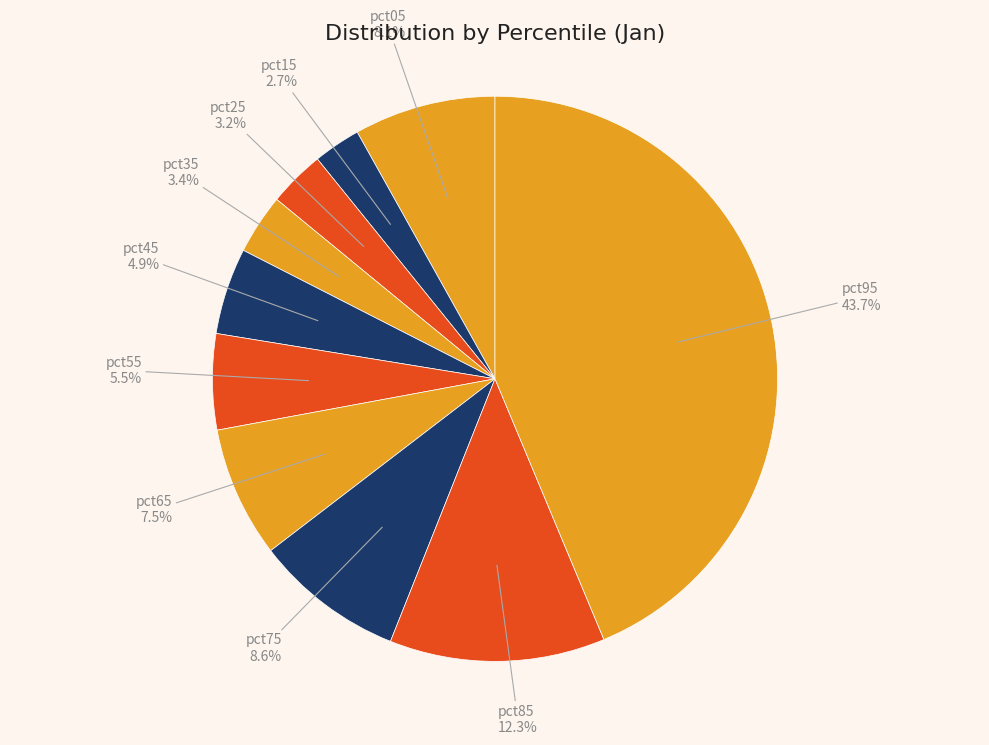

What percentage is the pct15 slice, to the nearest percent?

3%